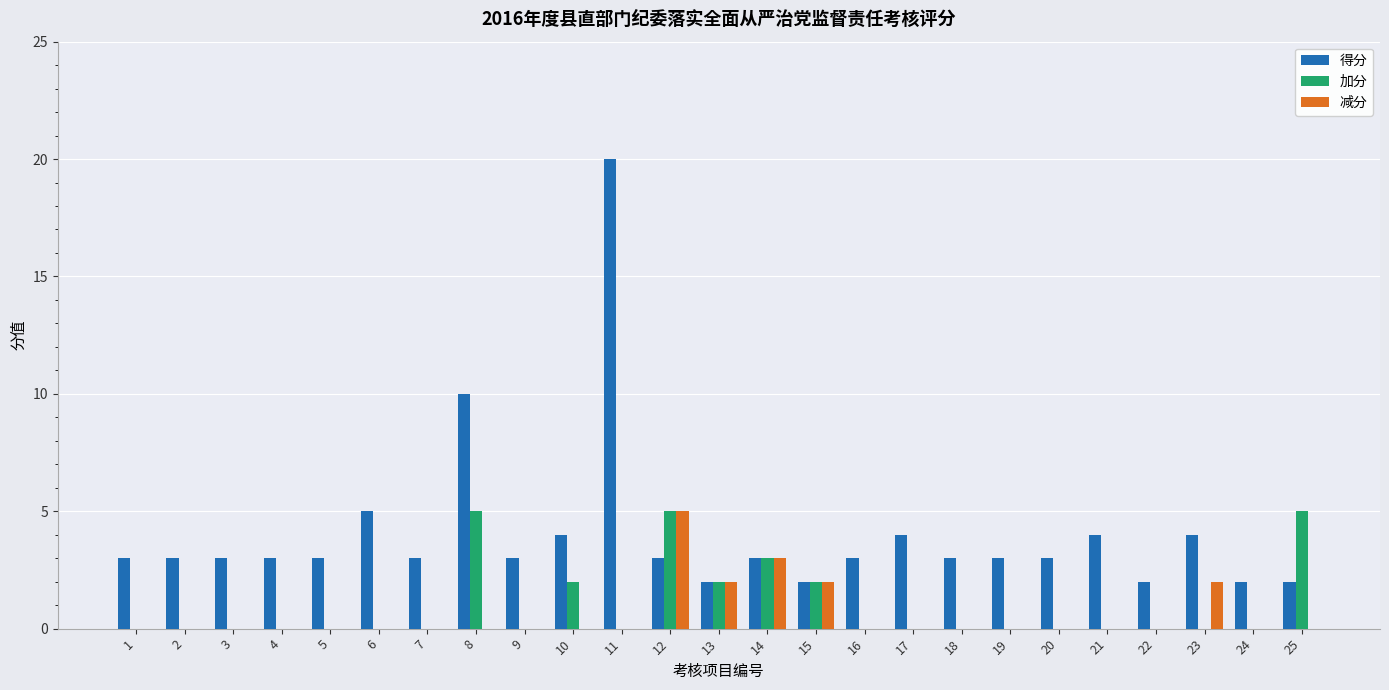

What is the maximum value for 得分?

20